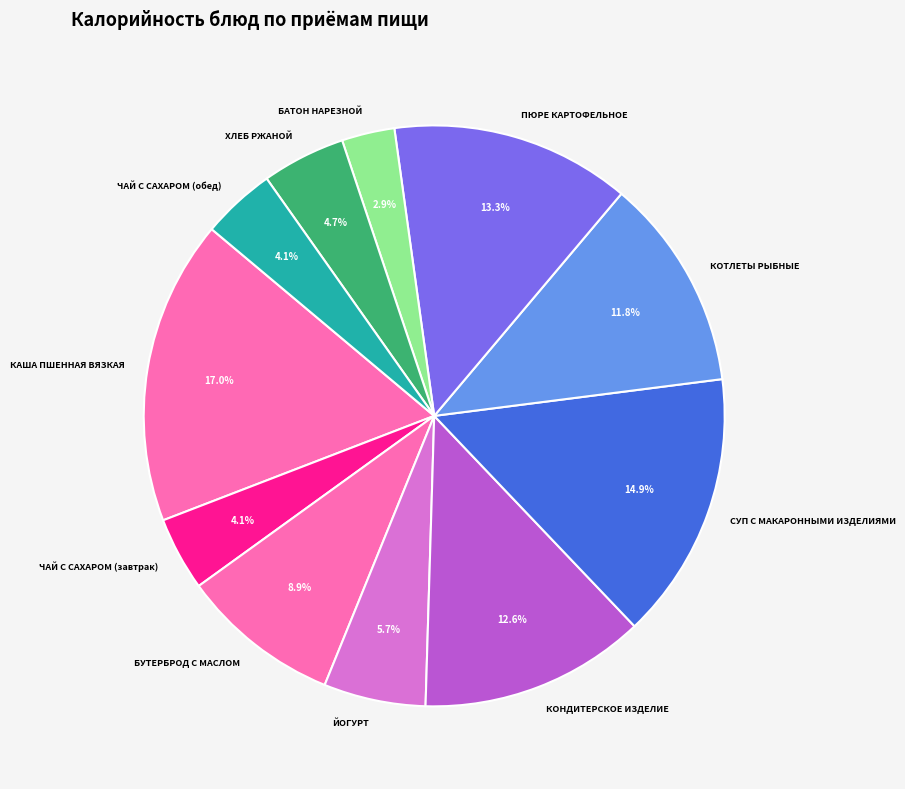

How many segments does this pie chart have?

11